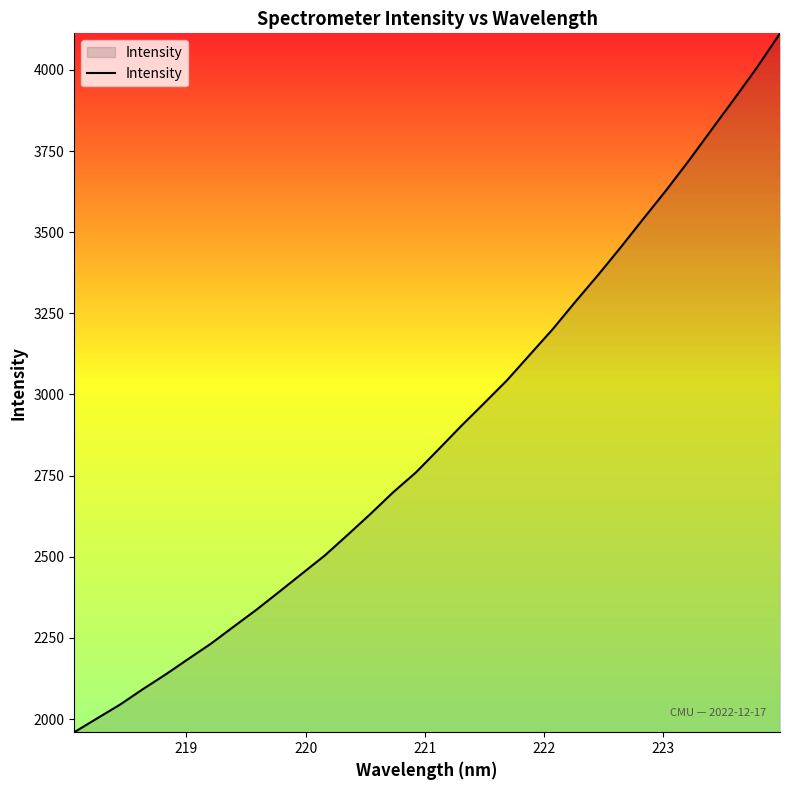

Does the chart display data point markers on the line(s)?

No